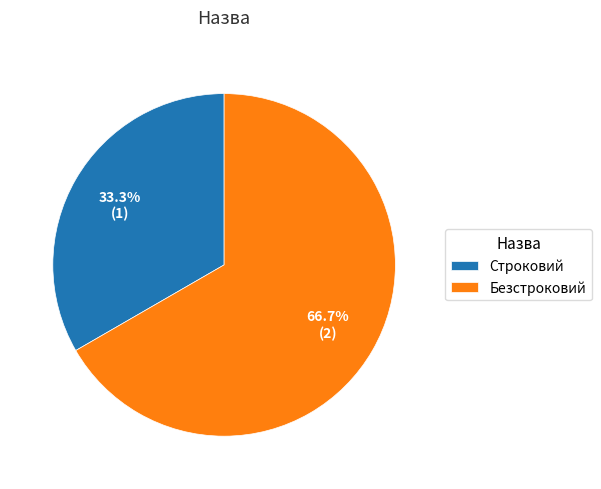

True or false: Строковий accounts for 33% of the total.

True